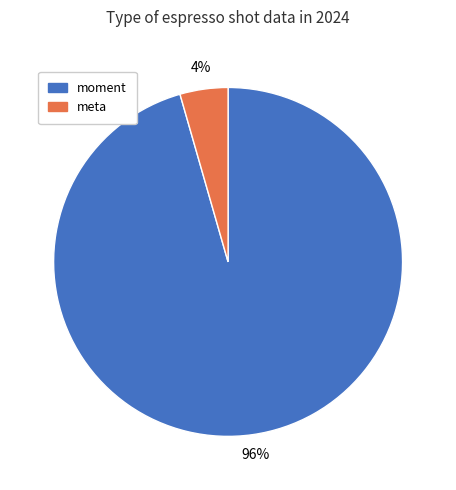

Is there any slice that represents more than half of the pie?

Yes